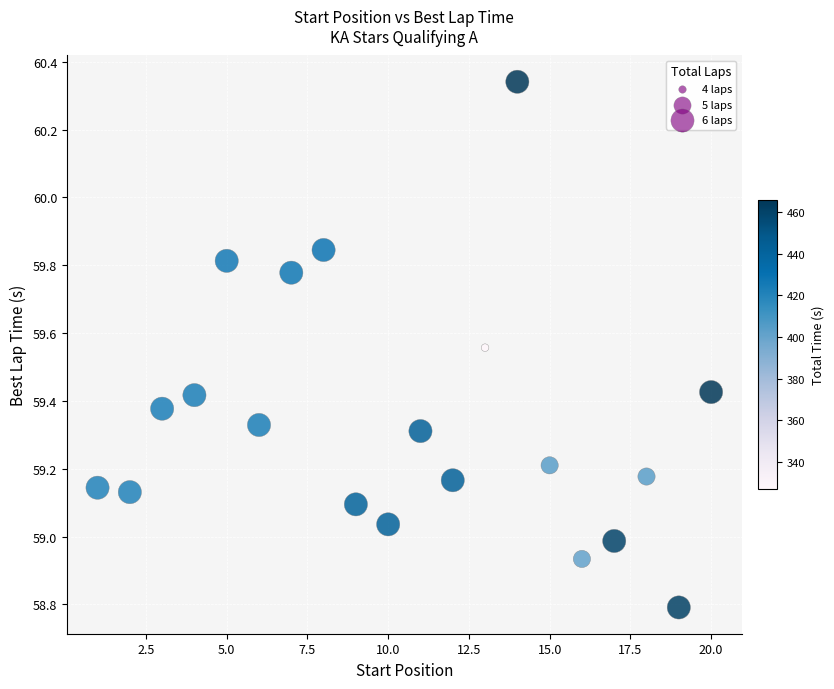

What is the range of X values (max minus min)?

19.0